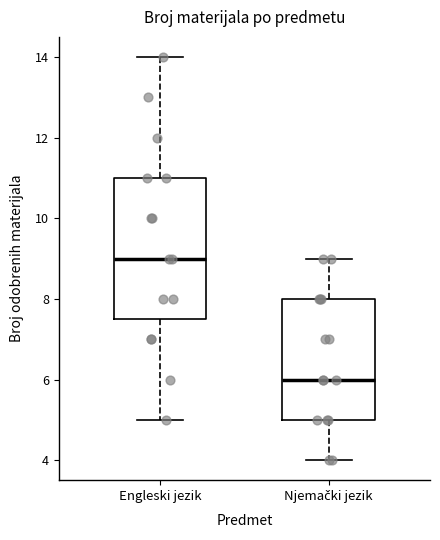

Reading left to right, read every box against the y-axis: the position of its median line, the range the box covers, and the ends of its whiskers. The values are not printed on the chart, so give them approximately, as read against the axis.

Engleski jezik: median 9.0, box 7.6 to 11.0, whiskers 5.0 to 14.0
Njemački jezik: median 6.0, box 5.0 to 8.0, whiskers 4.0 to 9.0